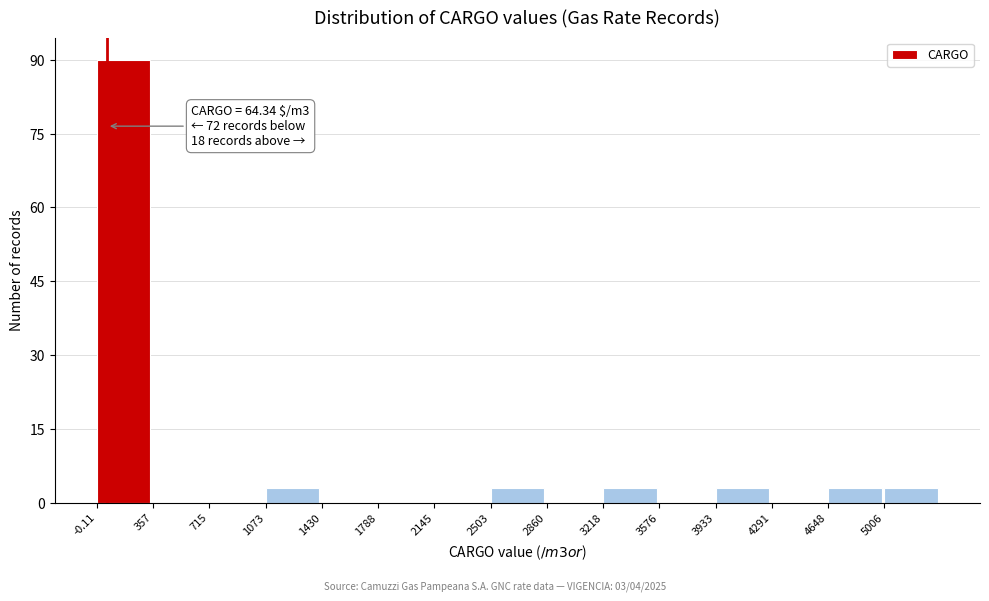

Which range on the x-axis has the tallest bar?

0 to 350